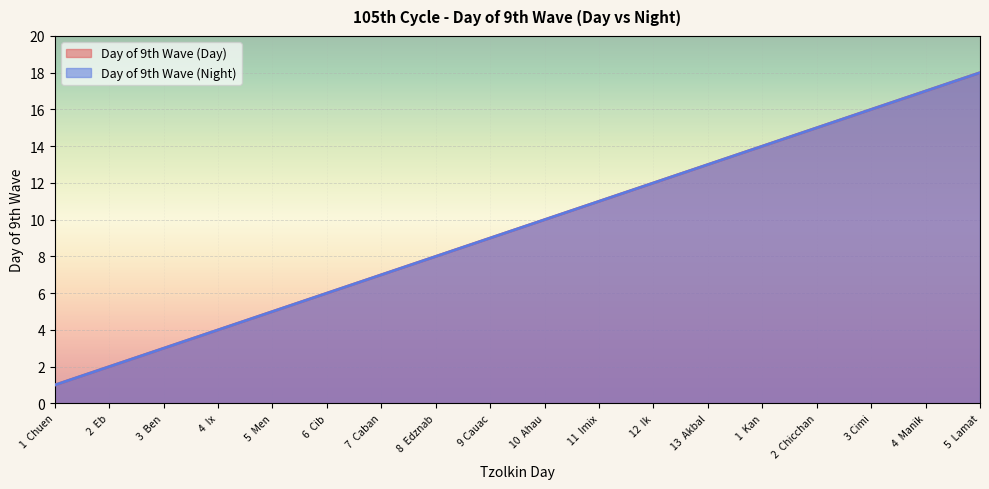

Count the number of categories in the chart.

18